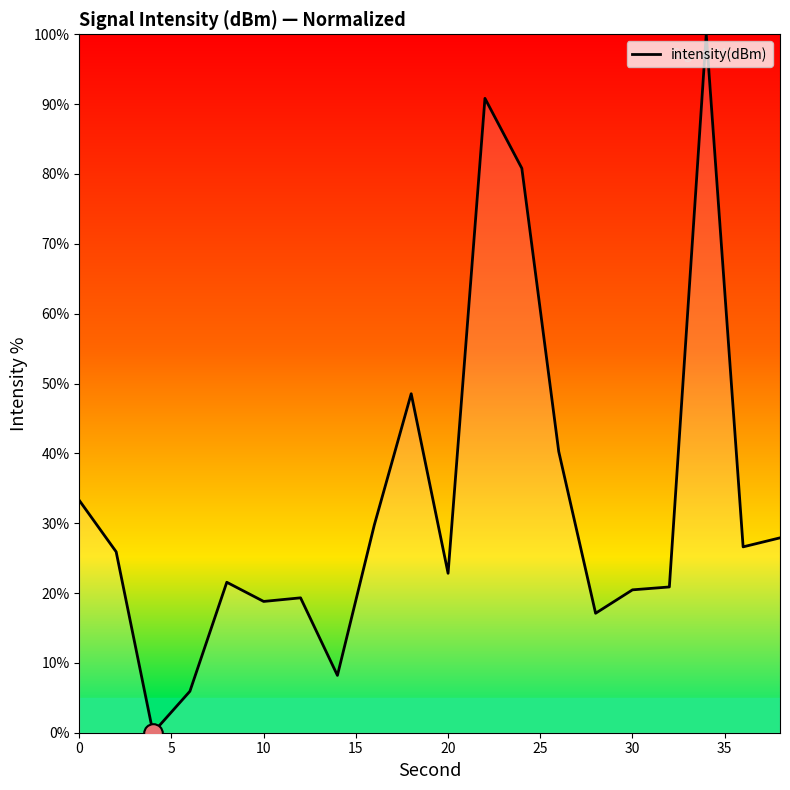

What is the maximum value shown in the chart?

100.0